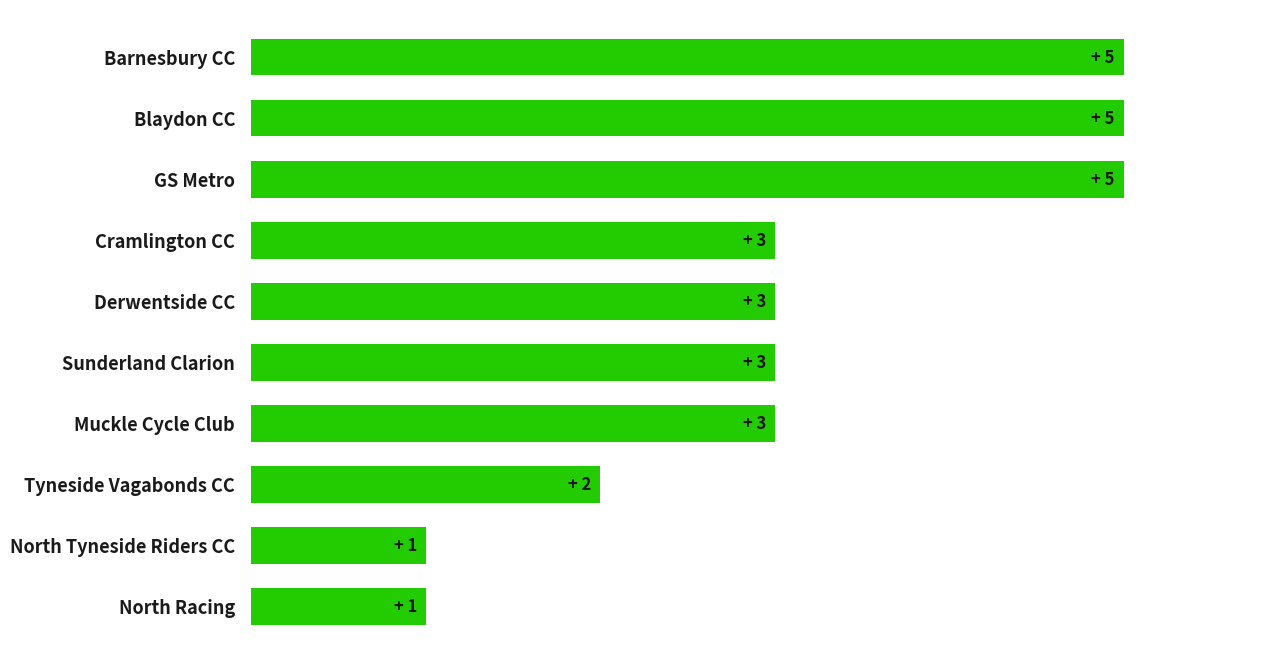

Are the bars horizontal?

Yes